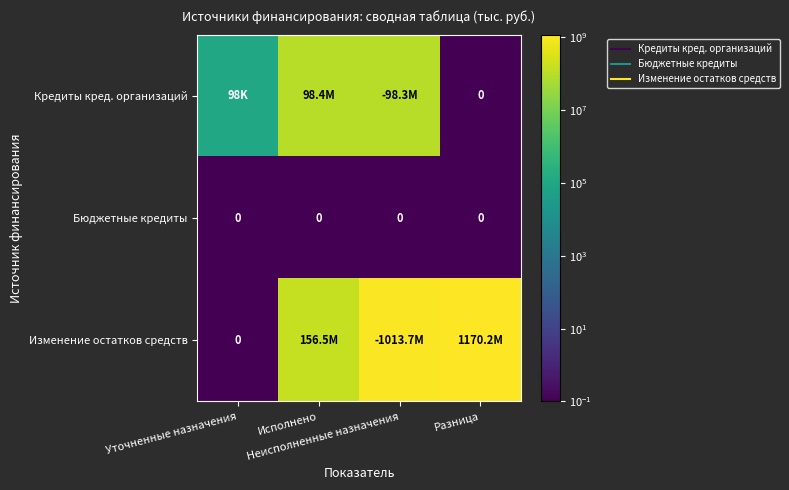

Is it true that Изменение остатков средств equals 0.1 at Уточненные назначения?

True